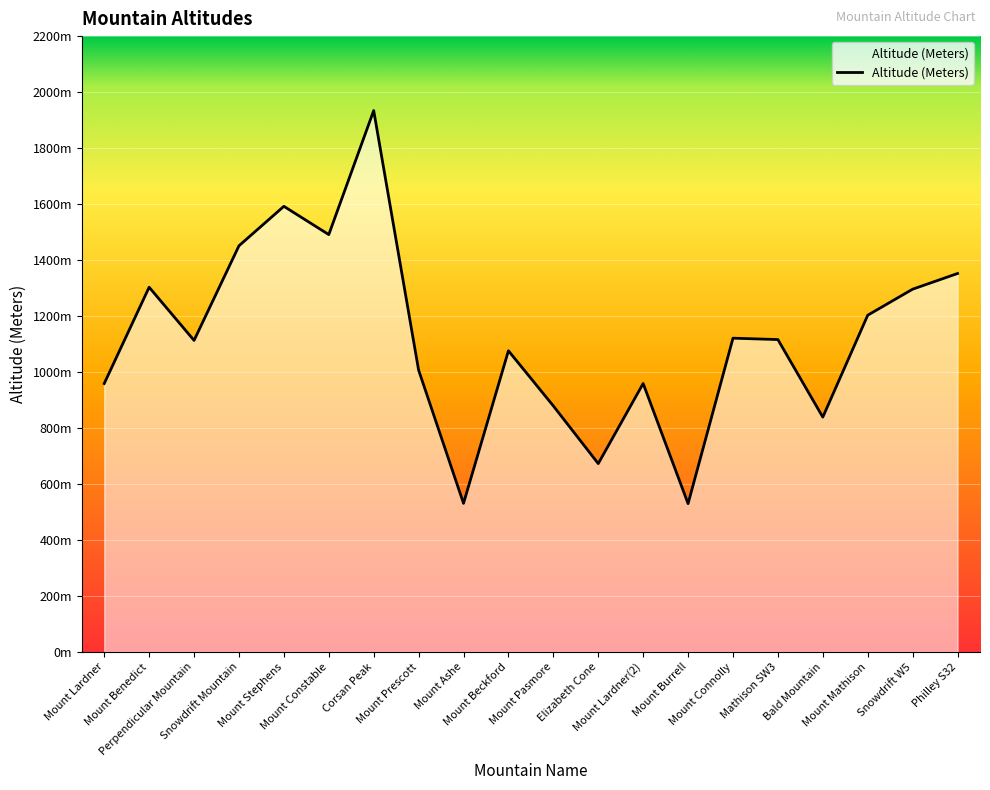

True or false: the data has more than 0 interior local peaks.

True